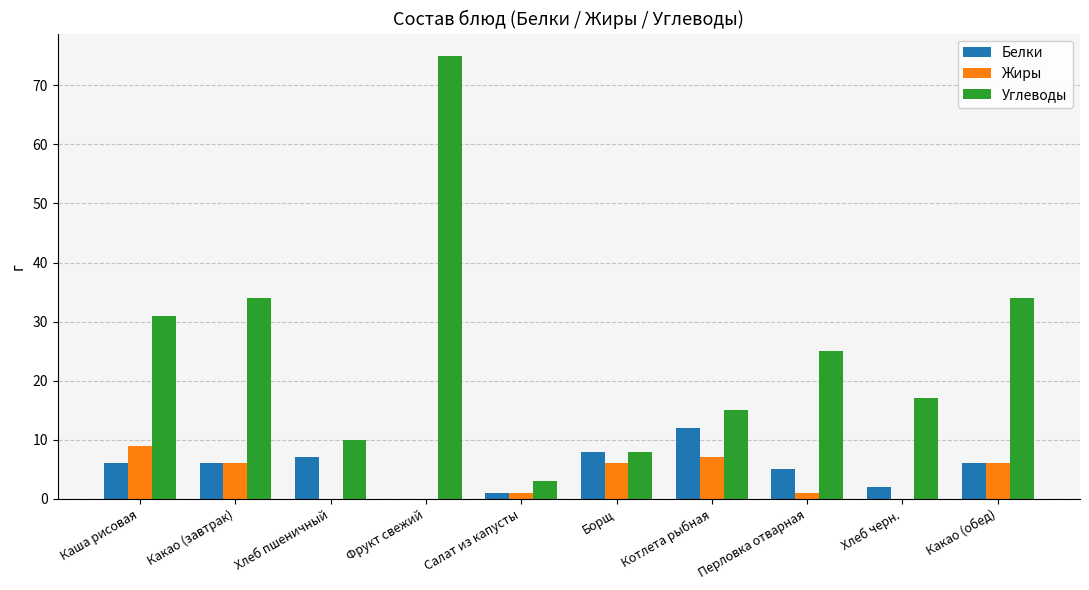

Which series has the largest range (max minus min)?

Углеводы